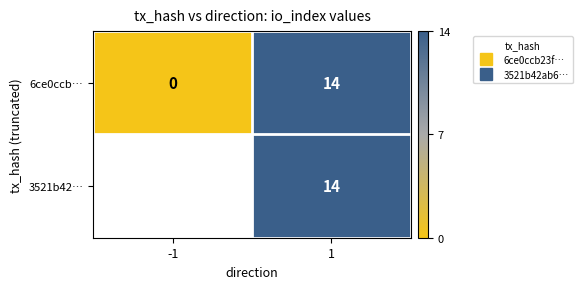

The 3521b42… series shows 7.4 at 1. True or false?

False